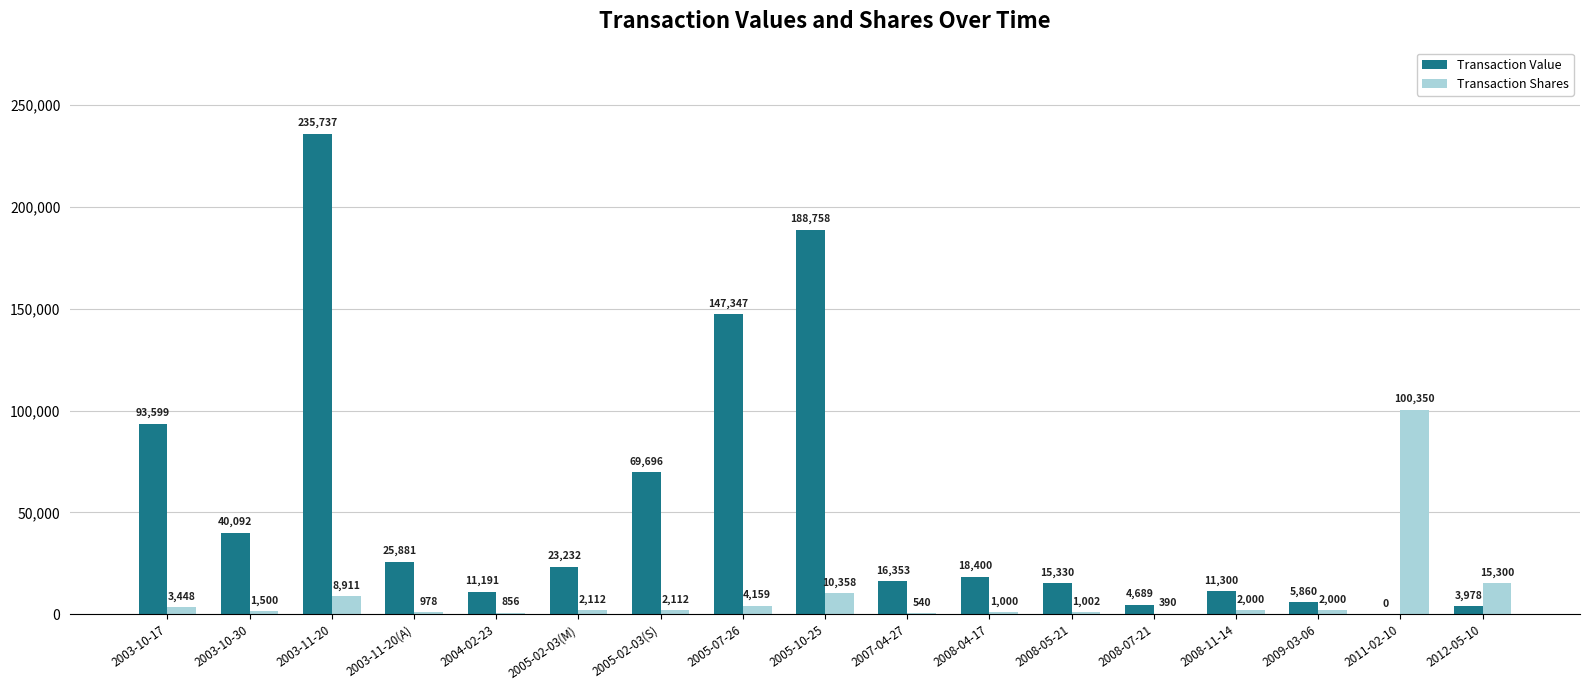

Which series has the widest spread of values?

Transaction Value